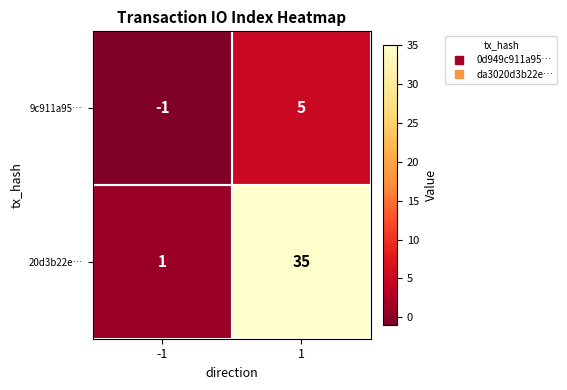

What is the greatest value displayed?

35